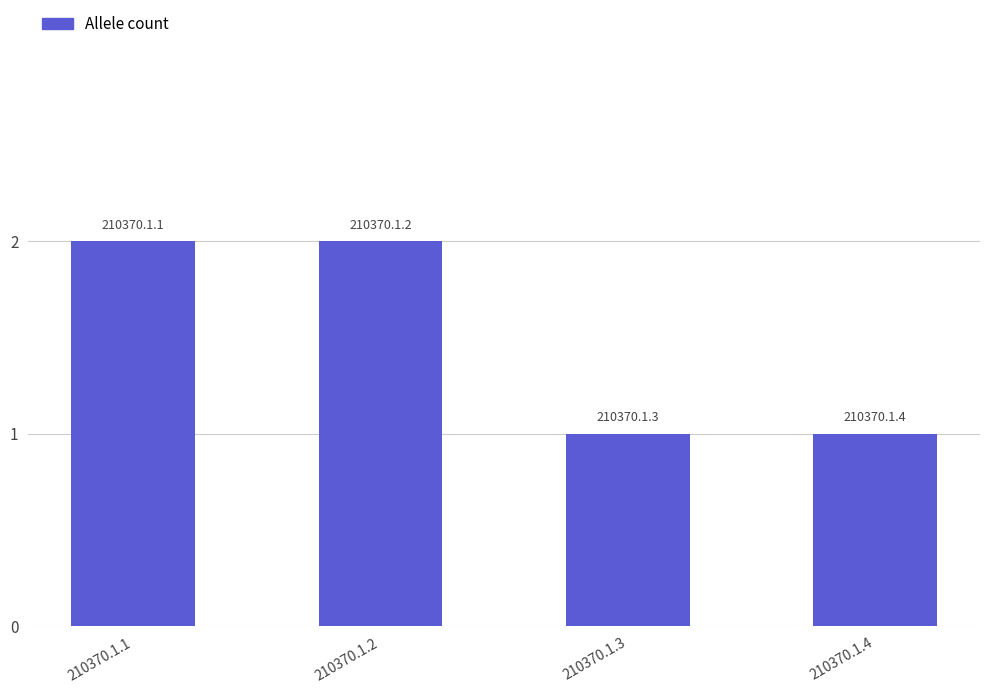

What is the ratio of the value at 210370.1.2 to the value at 210370.1.4?

2.0